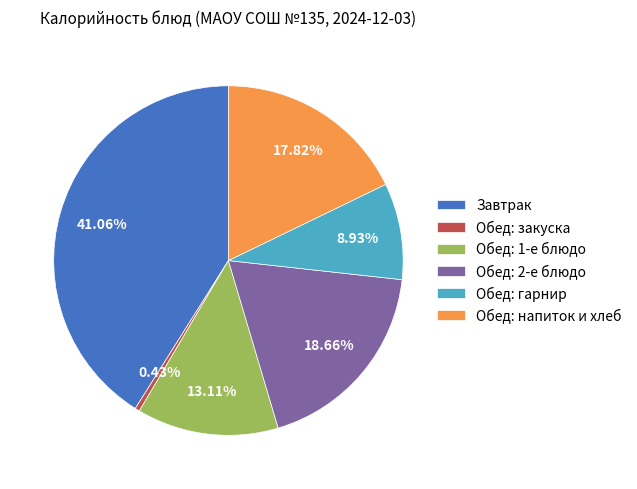

Which category has the smallest portion of the pie?

Обед: закуска